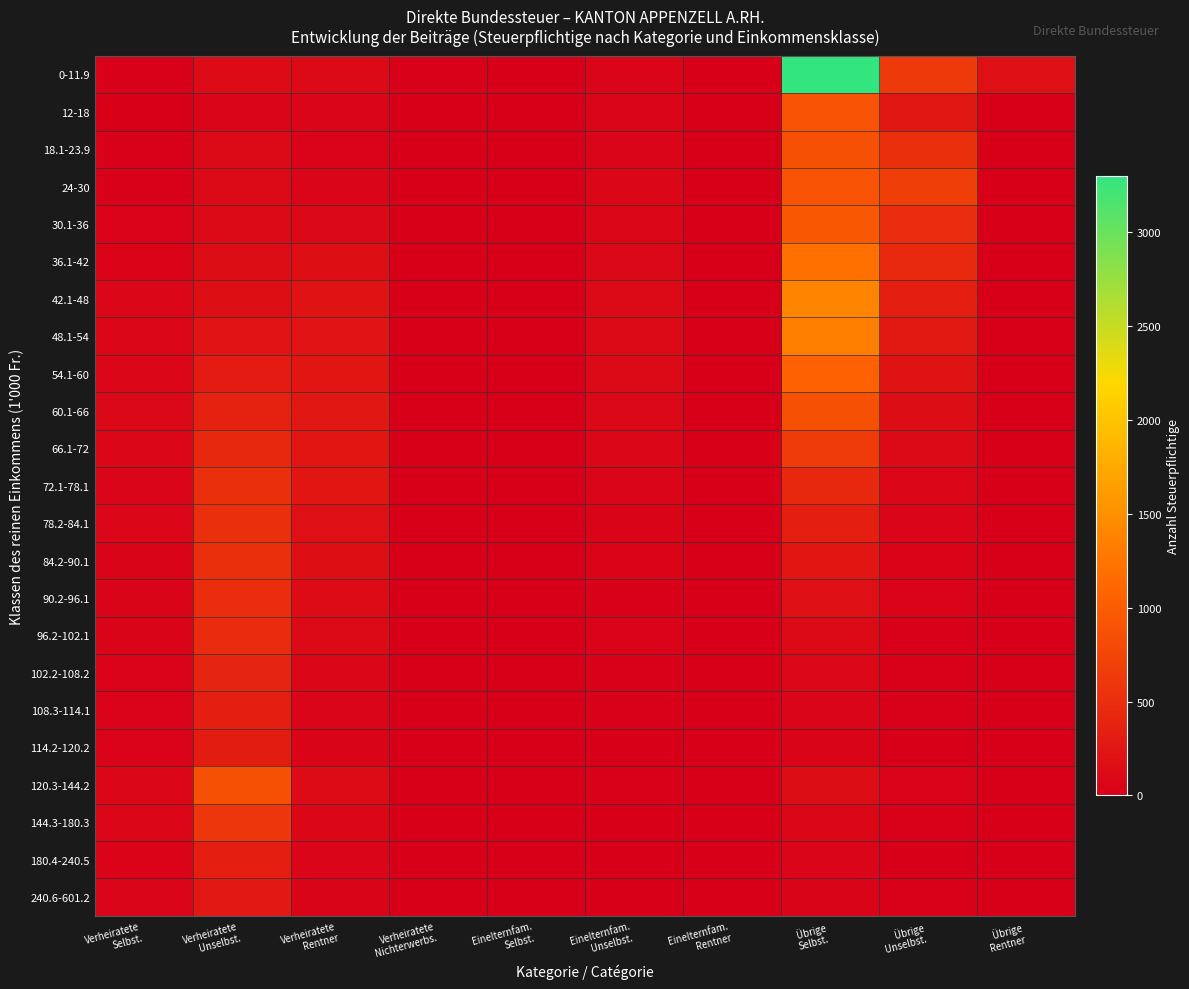

Reading right to left, what are all the values shown in this chart?

0-11.9: Übrige
Rentner=182	Übrige
Unselbst.=636	Übrige
Selbst.=3298	Einelternfam.
Rentner=0	Einelternfam.
Unselbst.=61	Einelternfam.
Selbst.=5	Verheiratete
Nichterwerbs.=16	Verheiratete
Rentner=115	Verheiratete
Unselbst.=124	Verheiratete
Selbst.=13
12-18: Übrige
Rentner=2	Übrige
Unselbst.=257	Übrige
Selbst.=908	Einelternfam.
Rentner=1	Einelternfam.
Unselbst.=63	Einelternfam.
Selbst.=1	Verheiratete
Nichterwerbs.=2	Verheiratete
Rentner=59	Verheiratete
Unselbst.=62	Verheiratete
Selbst.=11
18.1-23.9: Übrige
Rentner=0	Übrige
Unselbst.=511	Übrige
Selbst.=865	Einelternfam.
Rentner=1	Einelternfam.
Unselbst.=62	Einelternfam.
Selbst.=5	Verheiratete
Nichterwerbs.=4	Verheiratete
Rentner=34	Verheiratete
Unselbst.=105	Verheiratete
Selbst.=21
24-30: Übrige
Rentner=2	Übrige
Unselbst.=676	Übrige
Selbst.=906	Einelternfam.
Rentner=0	Einelternfam.
Unselbst.=81	Einelternfam.
Selbst.=3	Verheiratete
Nichterwerbs.=1	Verheiratete
Rentner=58	Verheiratete
Unselbst.=110	Verheiratete
Selbst.=25
30.1-36: Übrige
Rentner=2	Übrige
Unselbst.=491	Übrige
Selbst.=949	Einelternfam.
Rentner=0	Einelternfam.
Unselbst.=78	Einelternfam.
Selbst.=6	Verheiratete
Nichterwerbs.=4	Verheiratete
Rentner=94	Verheiratete
Unselbst.=122	Verheiratete
Selbst.=38
36.1-42: Übrige
Rentner=0	Übrige
Unselbst.=449	Übrige
Selbst.=1203	Einelternfam.
Rentner=1	Einelternfam.
Unselbst.=94	Einelternfam.
Selbst.=11	Verheiratete
Nichterwerbs.=3	Verheiratete
Rentner=160	Verheiratete
Unselbst.=152	Verheiratete
Selbst.=41
42.1-48: Übrige
Rentner=0	Übrige
Unselbst.=337	Übrige
Selbst.=1387	Einelternfam.
Rentner=0	Einelternfam.
Unselbst.=116	Einelternfam.
Selbst.=10	Verheiratete
Nichterwerbs.=0	Verheiratete
Rentner=213	Verheiratete
Unselbst.=165	Verheiratete
Selbst.=73
48.1-54: Übrige
Rentner=0	Übrige
Unselbst.=277	Übrige
Selbst.=1327	Einelternfam.
Rentner=0	Einelternfam.
Unselbst.=117	Einelternfam.
Selbst.=7	Verheiratete
Nichterwerbs.=0	Verheiratete
Rentner=222	Verheiratete
Unselbst.=228	Verheiratete
Selbst.=81
54.1-60: Übrige
Rentner=2	Übrige
Unselbst.=211	Übrige
Selbst.=1049	Einelternfam.
Rentner=0	Einelternfam.
Unselbst.=113	Einelternfam.
Selbst.=7	Verheiratete
Nichterwerbs.=1	Verheiratete
Rentner=241	Verheiratete
Unselbst.=301	Verheiratete
Selbst.=75
60.1-66: Übrige
Rentner=1	Übrige
Unselbst.=142	Übrige
Selbst.=864	Einelternfam.
Rentner=0	Einelternfam.
Unselbst.=91	Einelternfam.
Selbst.=4	Verheiratete
Nichterwerbs.=2	Verheiratete
Rentner=261	Verheiratete
Unselbst.=370	Verheiratete
Selbst.=96
66.1-72: Übrige
Rentner=0	Übrige
Unselbst.=113	Übrige
Selbst.=645	Einelternfam.
Rentner=0	Einelternfam.
Unselbst.=73	Einelternfam.
Selbst.=12	Verheiratete
Nichterwerbs.=2	Verheiratete
Rentner=241	Verheiratete
Unselbst.=434	Verheiratete
Selbst.=83
72.1-78.1: Übrige
Rentner=0	Übrige
Unselbst.=76	Übrige
Selbst.=438	Einelternfam.
Rentner=1	Einelternfam.
Unselbst.=60	Einelternfam.
Selbst.=2	Verheiratete
Nichterwerbs.=2	Verheiratete
Rentner=241	Verheiratete
Unselbst.=510	Verheiratete
Selbst.=69
78.2-84.1: Übrige
Rentner=0	Übrige
Unselbst.=64	Übrige
Selbst.=334	Einelternfam.
Rentner=0	Einelternfam.
Unselbst.=57	Einelternfam.
Selbst.=5	Verheiratete
Nichterwerbs.=1	Verheiratete
Rentner=173	Verheiratete
Unselbst.=510	Verheiratete
Selbst.=74
84.2-90.1: Übrige
Rentner=0	Übrige
Unselbst.=43	Übrige
Selbst.=241	Einelternfam.
Rentner=0	Einelternfam.
Unselbst.=39	Einelternfam.
Selbst.=5	Verheiratete
Nichterwerbs.=1	Verheiratete
Rentner=156	Verheiratete
Unselbst.=510	Verheiratete
Selbst.=57
90.2-96.1: Übrige
Rentner=0	Übrige
Unselbst.=37	Übrige
Selbst.=177	Einelternfam.
Rentner=0	Einelternfam.
Unselbst.=21	Einelternfam.
Selbst.=1	Verheiratete
Nichterwerbs.=0	Verheiratete
Rentner=129	Verheiratete
Unselbst.=498	Verheiratete
Selbst.=49
96.2-102.1: Übrige
Rentner=0	Übrige
Unselbst.=21	Übrige
Selbst.=119	Einelternfam.
Rentner=0	Einelternfam.
Unselbst.=27	Einelternfam.
Selbst.=4	Verheiratete
Nichterwerbs.=0	Verheiratete
Rentner=104	Verheiratete
Unselbst.=488	Verheiratete
Selbst.=47
102.2-108.2: Übrige
Rentner=0	Übrige
Unselbst.=19	Übrige
Selbst.=101	Einelternfam.
Rentner=0	Einelternfam.
Unselbst.=25	Einelternfam.
Selbst.=1	Verheiratete
Nichterwerbs.=0	Verheiratete
Rentner=72	Verheiratete
Unselbst.=409	Verheiratete
Selbst.=31
108.3-114.1: Übrige
Rentner=0	Übrige
Unselbst.=14	Übrige
Selbst.=63	Einelternfam.
Rentner=0	Einelternfam.
Unselbst.=13	Einelternfam.
Selbst.=0	Verheiratete
Nichterwerbs.=0	Verheiratete
Rentner=60	Verheiratete
Unselbst.=345	Verheiratete
Selbst.=35
114.2-120.2: Übrige
Rentner=0	Übrige
Unselbst.=6	Übrige
Selbst.=54	Einelternfam.
Rentner=0	Einelternfam.
Unselbst.=7	Einelternfam.
Selbst.=1	Verheiratete
Nichterwerbs.=0	Verheiratete
Rentner=48	Verheiratete
Unselbst.=304	Verheiratete
Selbst.=27
120.3-144.2: Übrige
Rentner=0	Übrige
Unselbst.=32	Übrige
Selbst.=142	Einelternfam.
Rentner=0	Einelternfam.
Unselbst.=18	Einelternfam.
Selbst.=5	Verheiratete
Nichterwerbs.=2	Verheiratete
Rentner=135	Verheiratete
Unselbst.=869	Verheiratete
Selbst.=79
144.3-180.3: Übrige
Rentner=0	Übrige
Unselbst.=16	Übrige
Selbst.=86	Einelternfam.
Rentner=0	Einelternfam.
Unselbst.=12	Einelternfam.
Selbst.=3	Verheiratete
Nichterwerbs.=0	Verheiratete
Rentner=81	Verheiratete
Unselbst.=589	Verheiratete
Selbst.=77
180.4-240.5: Übrige
Rentner=0	Übrige
Unselbst.=9	Übrige
Selbst.=60	Einelternfam.
Rentner=1	Einelternfam.
Unselbst.=6	Einelternfam.
Selbst.=3	Verheiratete
Nichterwerbs.=0	Verheiratete
Rentner=65	Verheiratete
Unselbst.=330	Verheiratete
Selbst.=39
240.6-601.2: Übrige
Rentner=0	Übrige
Unselbst.=24	Übrige
Selbst.=47	Einelternfam.
Rentner=0	Einelternfam.
Unselbst.=11	Einelternfam.
Selbst.=0	Verheiratete
Nichterwerbs.=0	Verheiratete
Rentner=54	Verheiratete
Unselbst.=269	Verheiratete
Selbst.=70